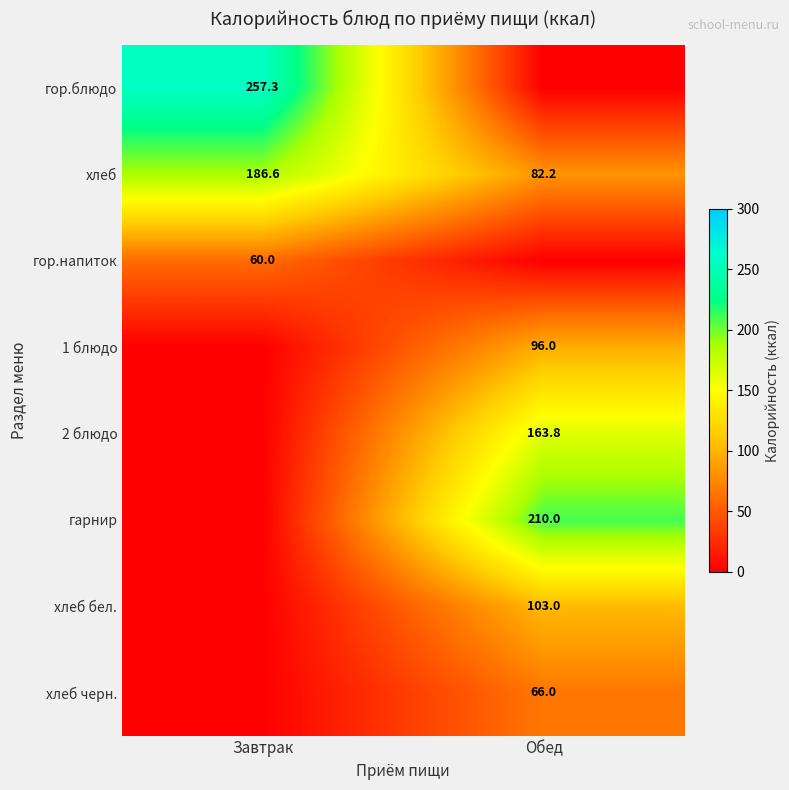

How many categories are shown in the chart?

2